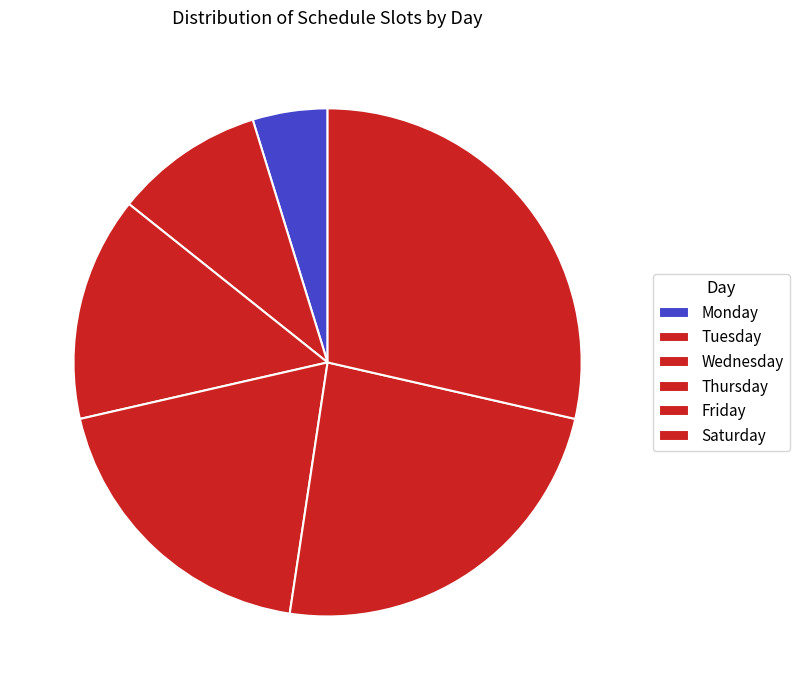

Rank the categories by value from lowest to highest.

Monday, Tuesday, Wednesday, Thursday, Friday, Saturday